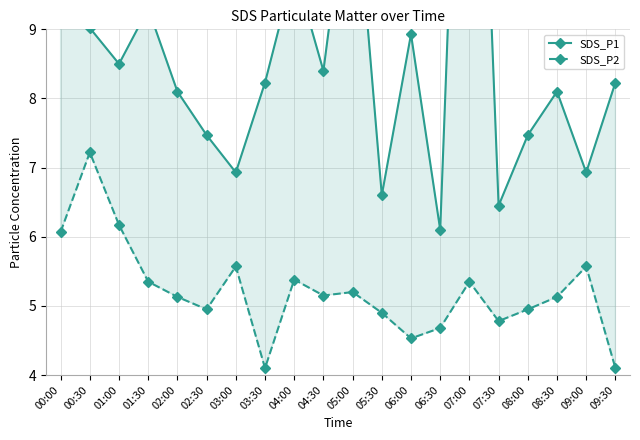

What is the label of the 7th point from the left?

03:00